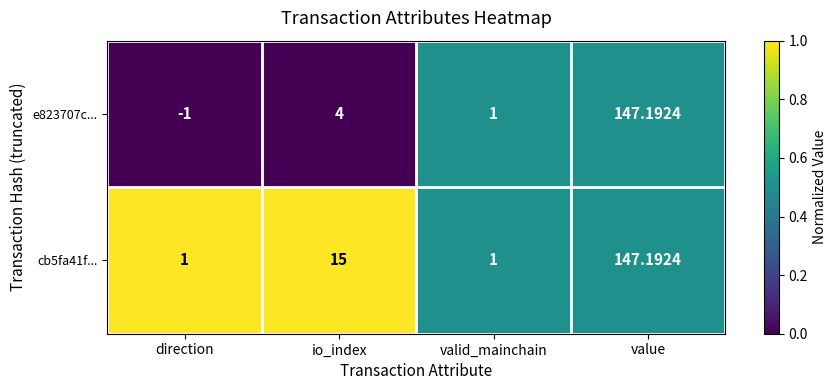

What is the total value across all series at io_index?

19.0